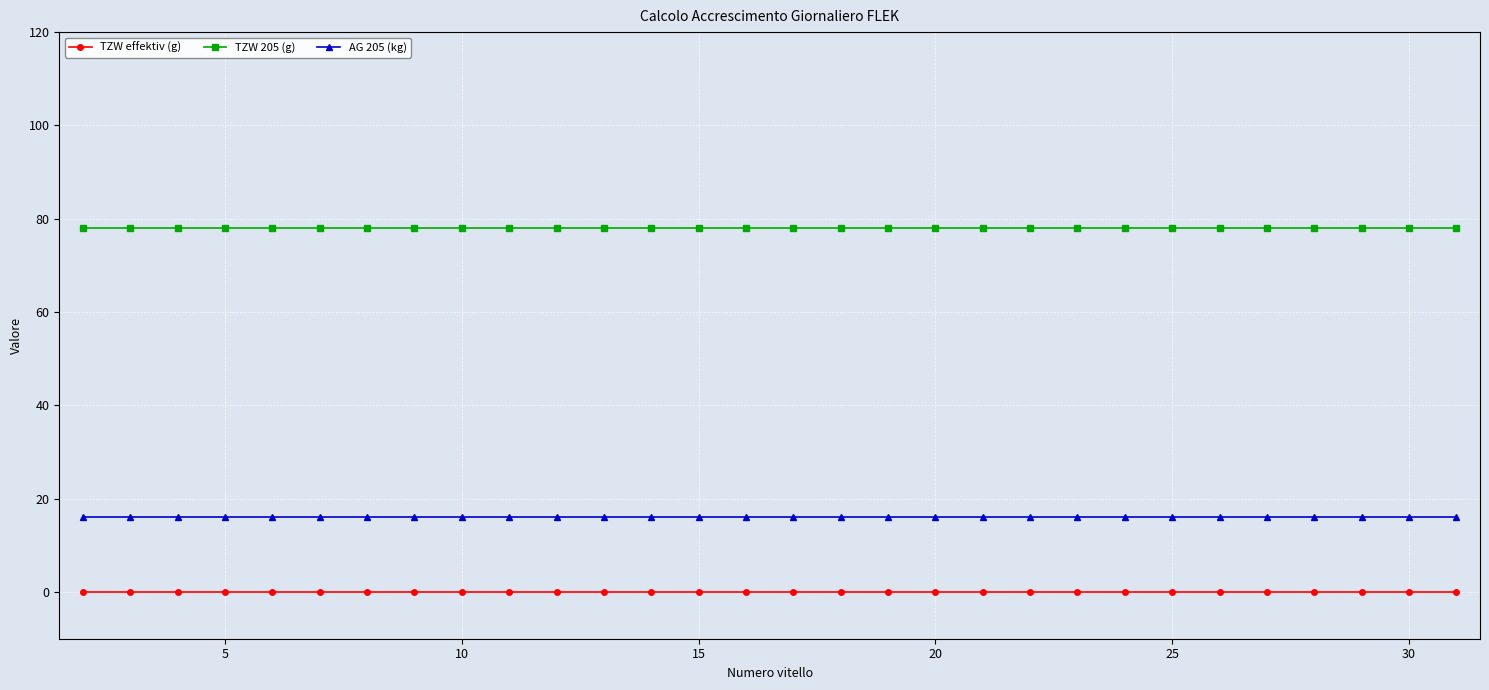

List the series in order of their peak value, lowest first.

TZW effektiv (g), AG 205 (kg), TZW 205 (g)